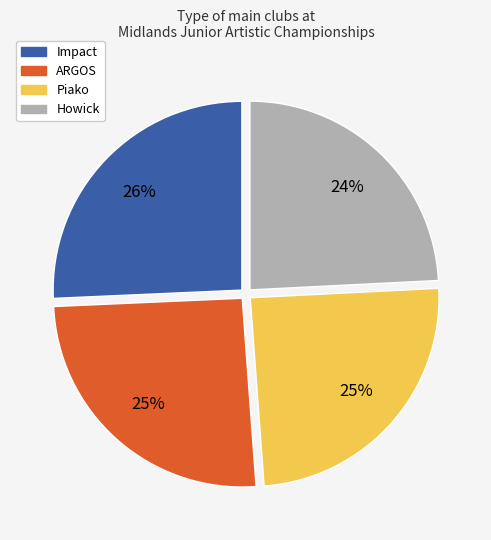

What is the ratio of the value at Piako to the value at ARGOS?

1.0